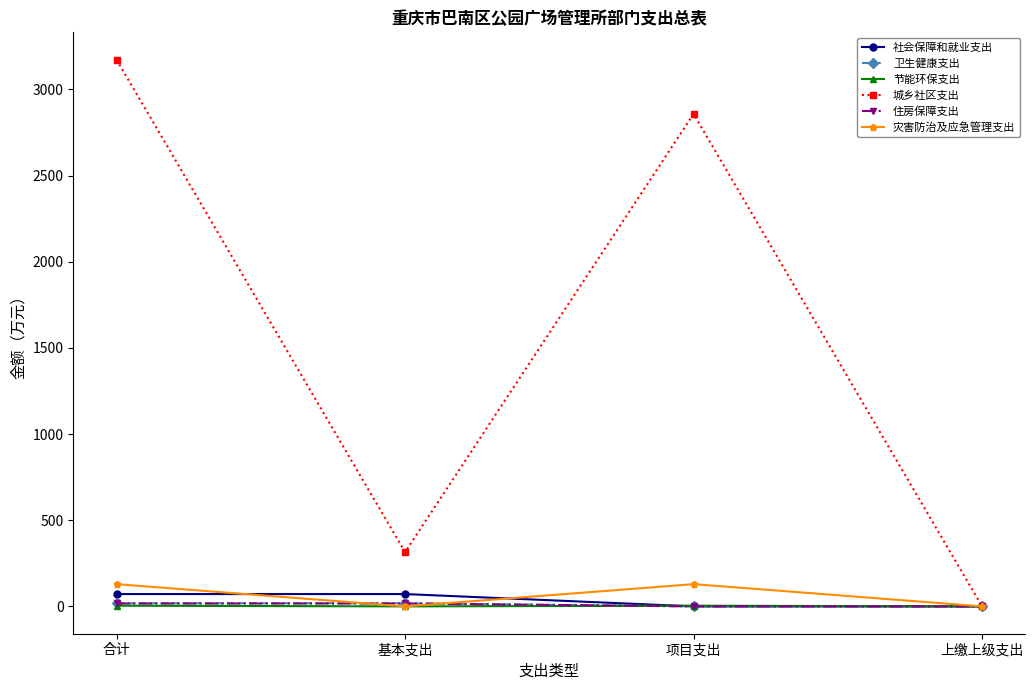

How many data points in 卫生健康支出 are above 18?

2